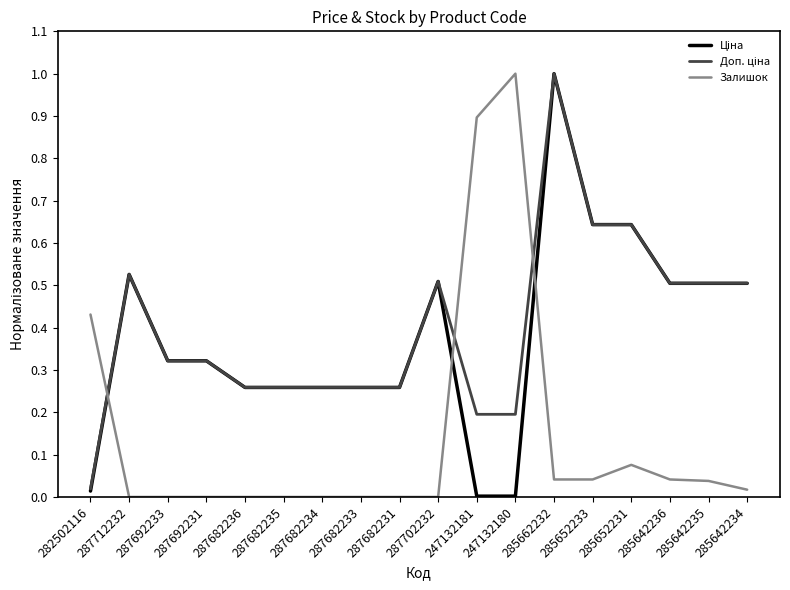

What position from the right is 285652233?

5